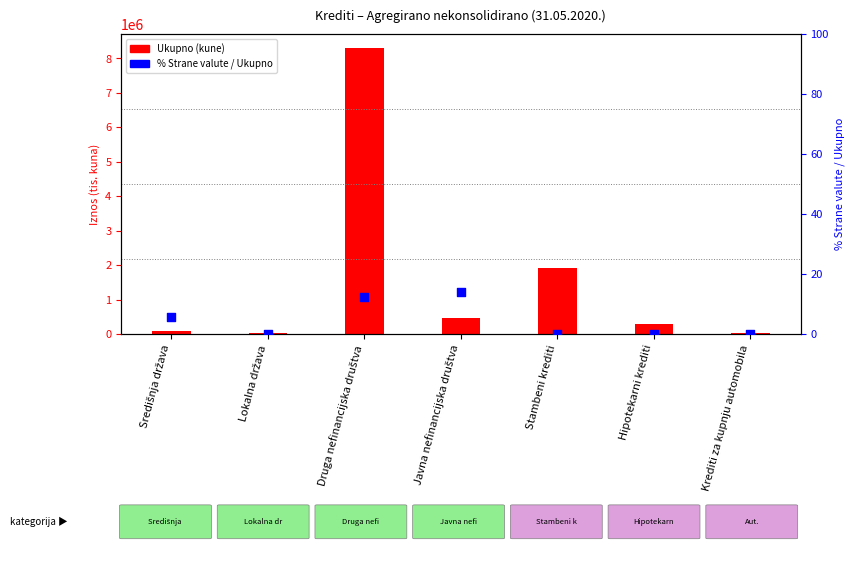

Which series reaches the minimum Y coordinate?

% Strane valute